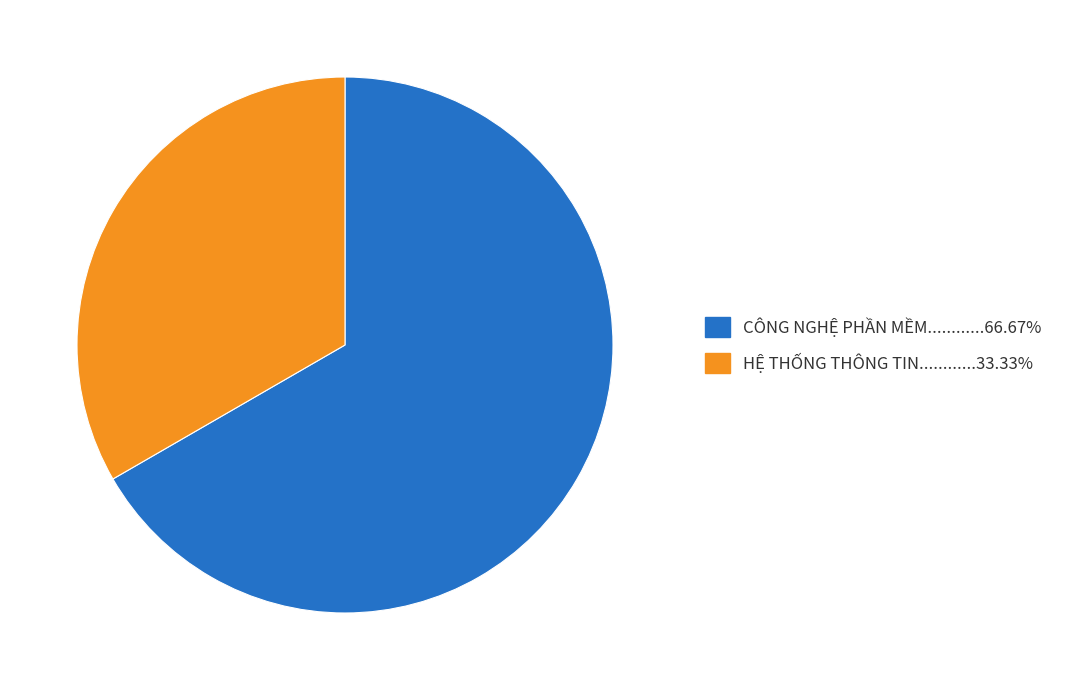

Count the number of slices in the pie.

2